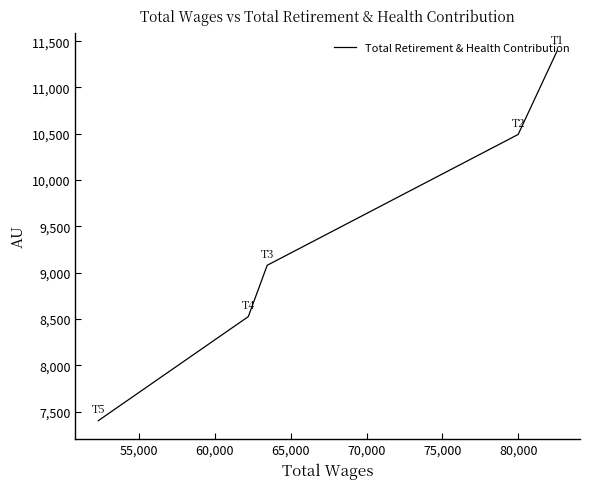

How many data points does each series have?

5